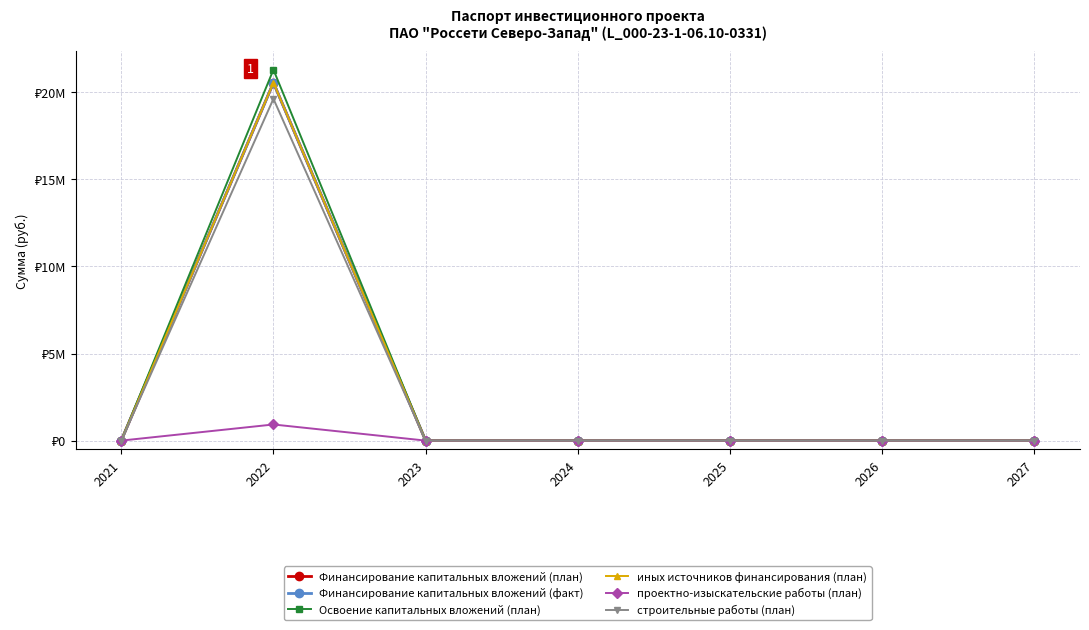

Between 2024 and 2026, which series saw the biggest shift?

Финансирование капитальных вложений (план)